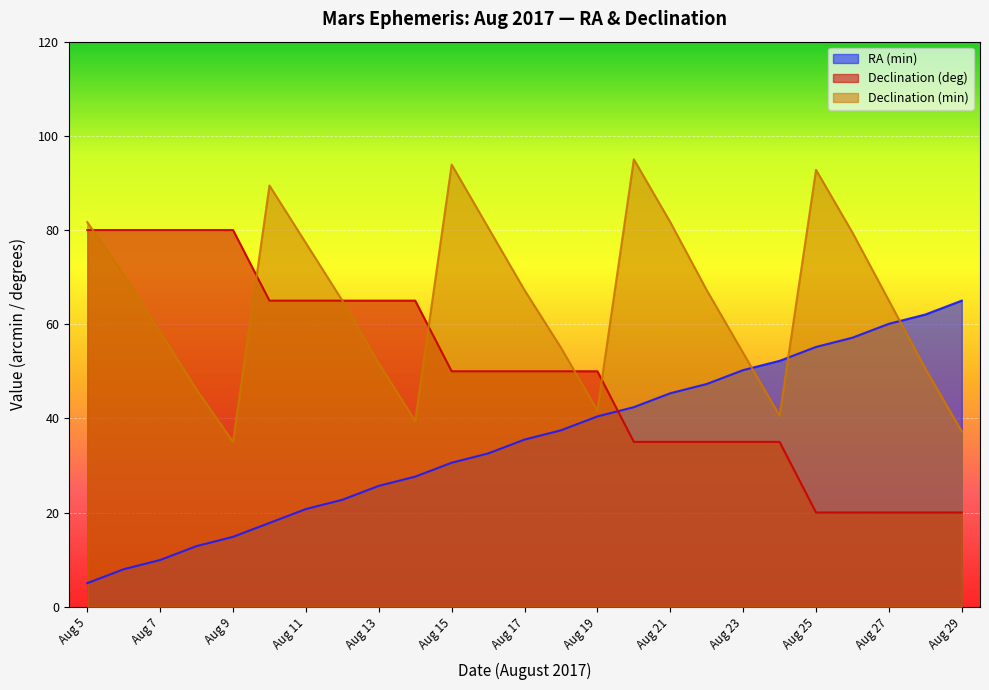

Which category has the highest value in the Declination (deg) series?

Aug 5